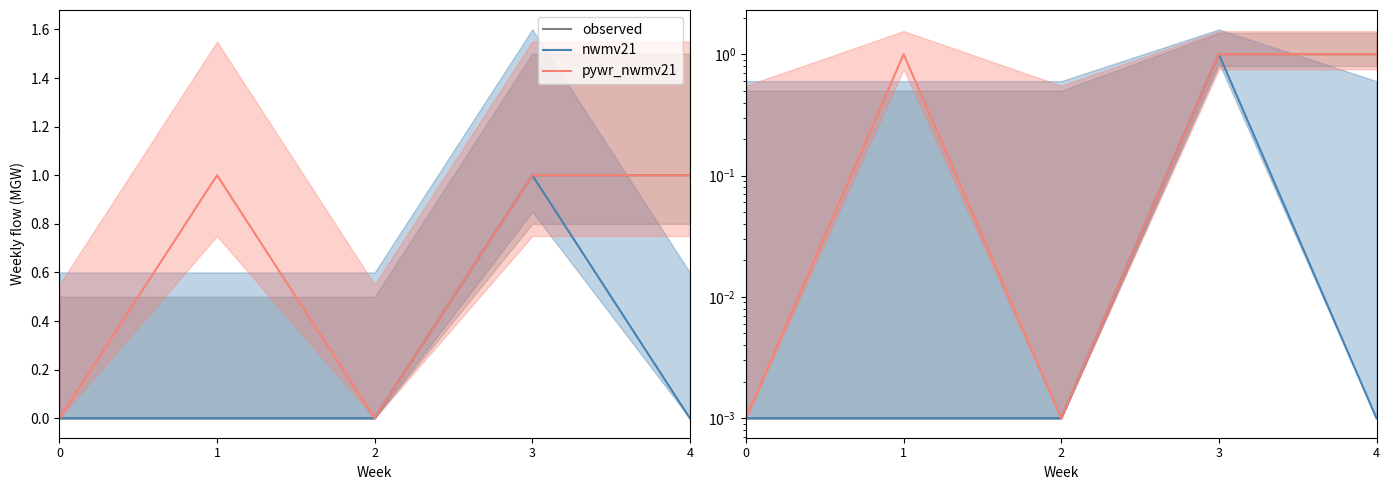

The value of pywr_nwmv21 at 2 is 0.0. True or false?

True